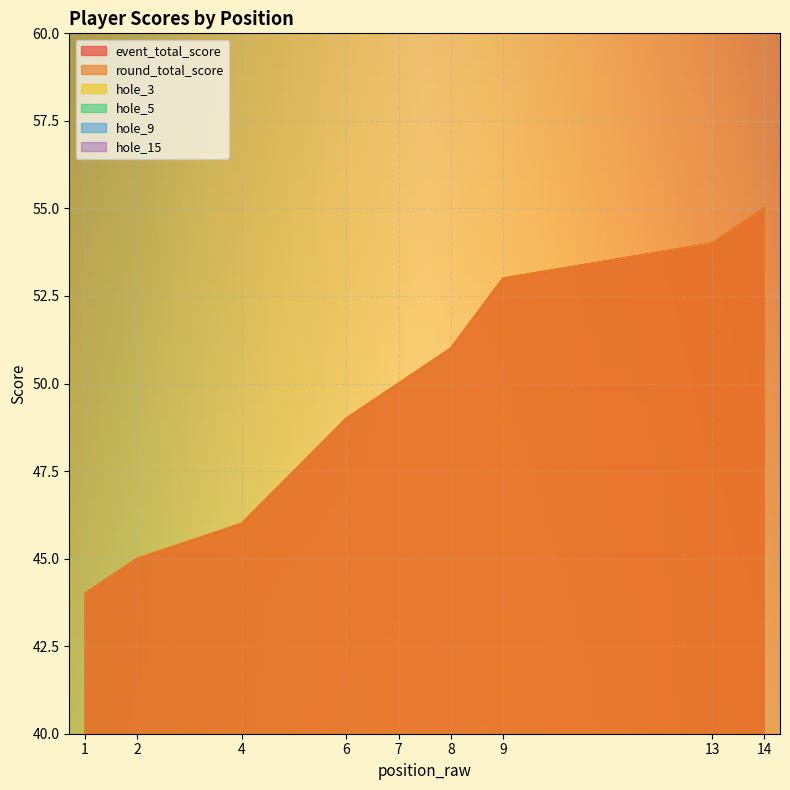

In hole_9, how many points are lower than both neighbors (excluding endpoints)?

3